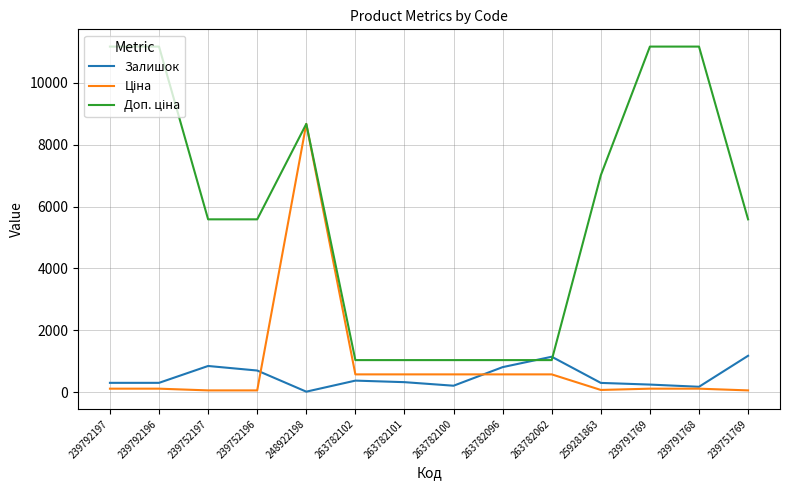

What is the difference between the highest and lowest values at 248922198?

8654.7